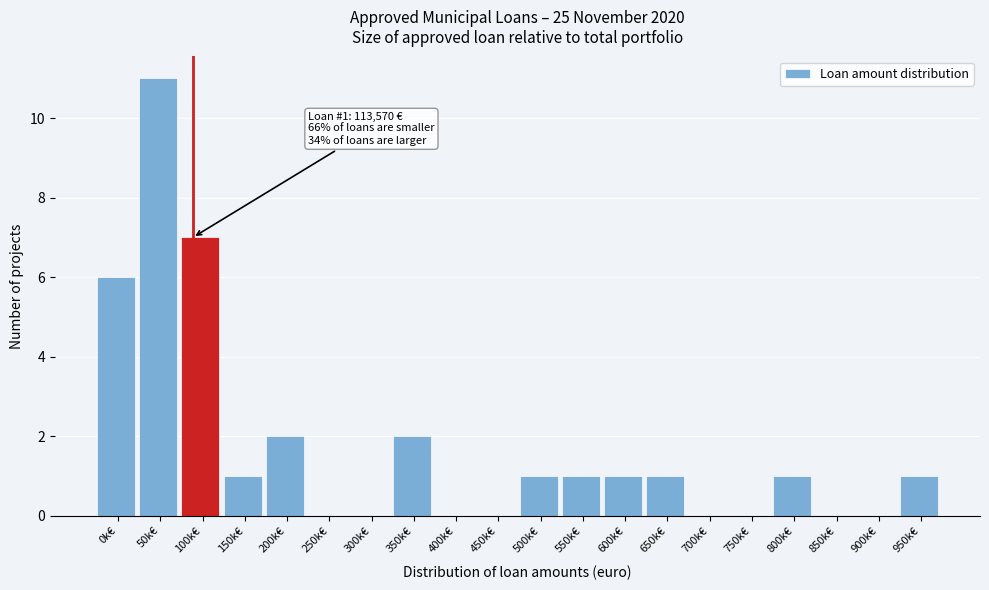

Reading left to right, what are all the values shown in this chart?

0k€=6	50k€=11	100k€=7	150k€=1	200k€=2	250k€=0	300k€=0	350k€=2	400k€=0	450k€=0	500k€=1	550k€=1	600k€=1	650k€=1	700k€=0	750k€=0	800k€=1	850k€=0	900k€=0	950k€=1